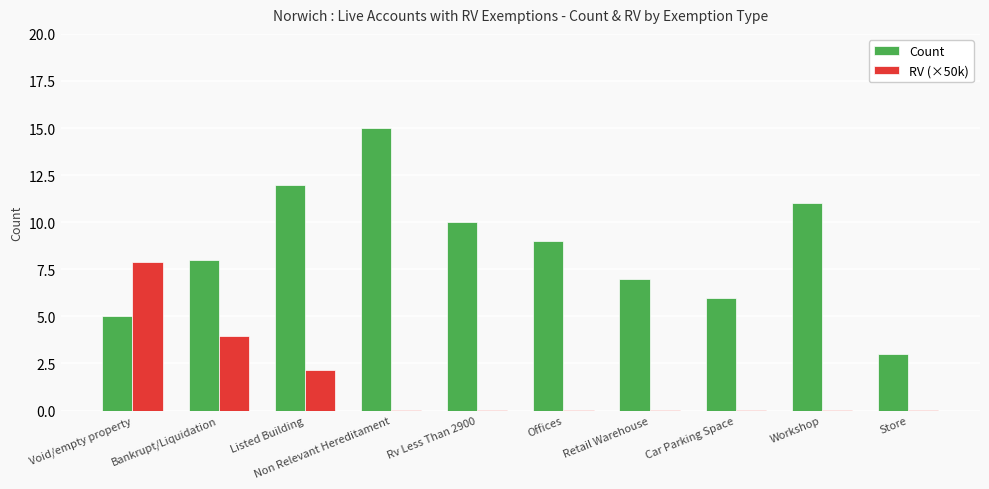

What is the spread (max minus min) of values at Car Parking Space?

6.0